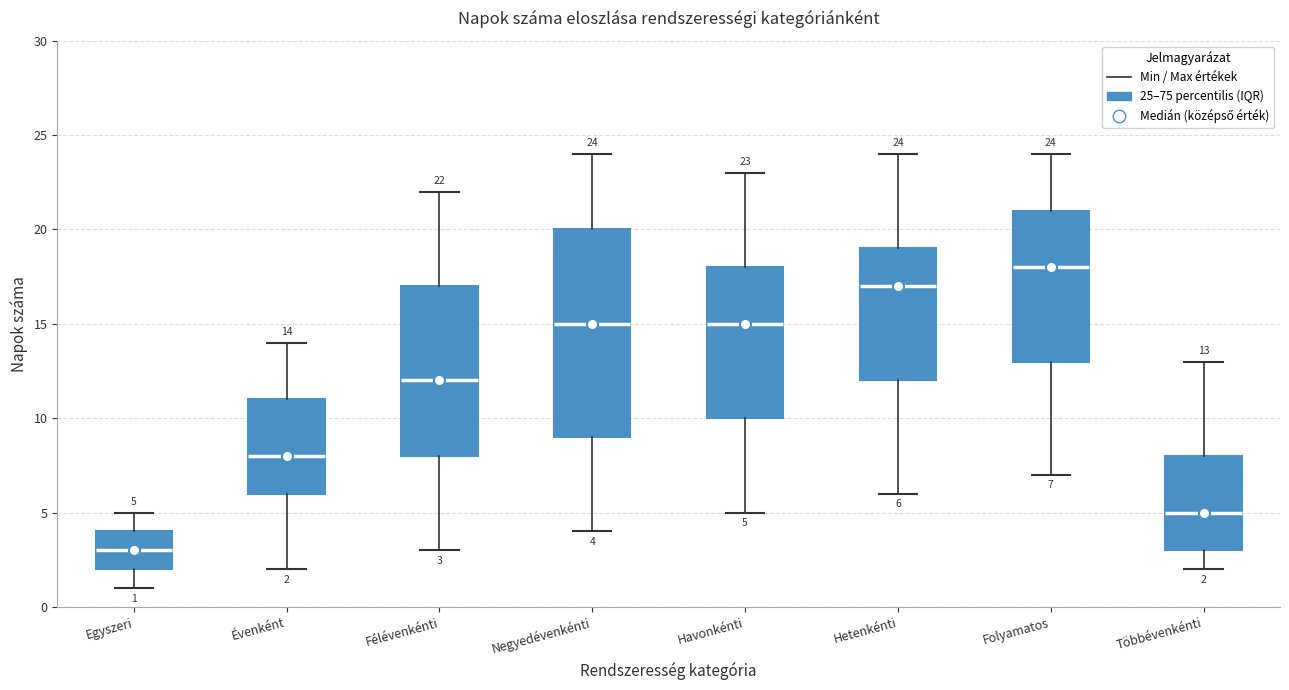

Which box is the tallest, from its lower edge to its upper edge?

Negyedévenkénti